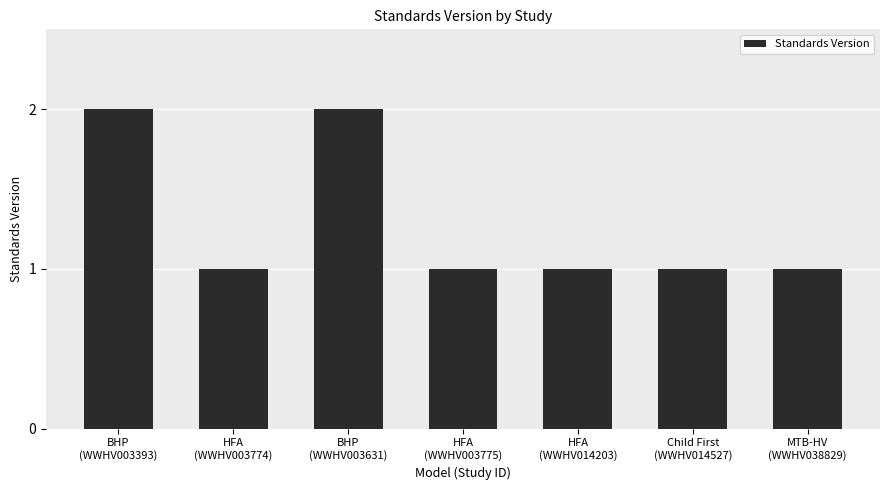

What is the value of the 4th bar from the left?

1